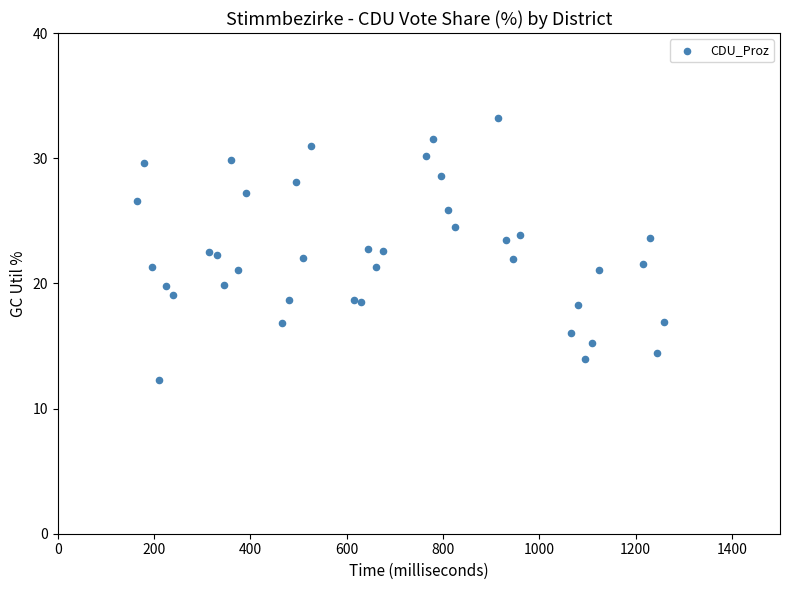

What is the range of Y values (max minus min)?

20.9